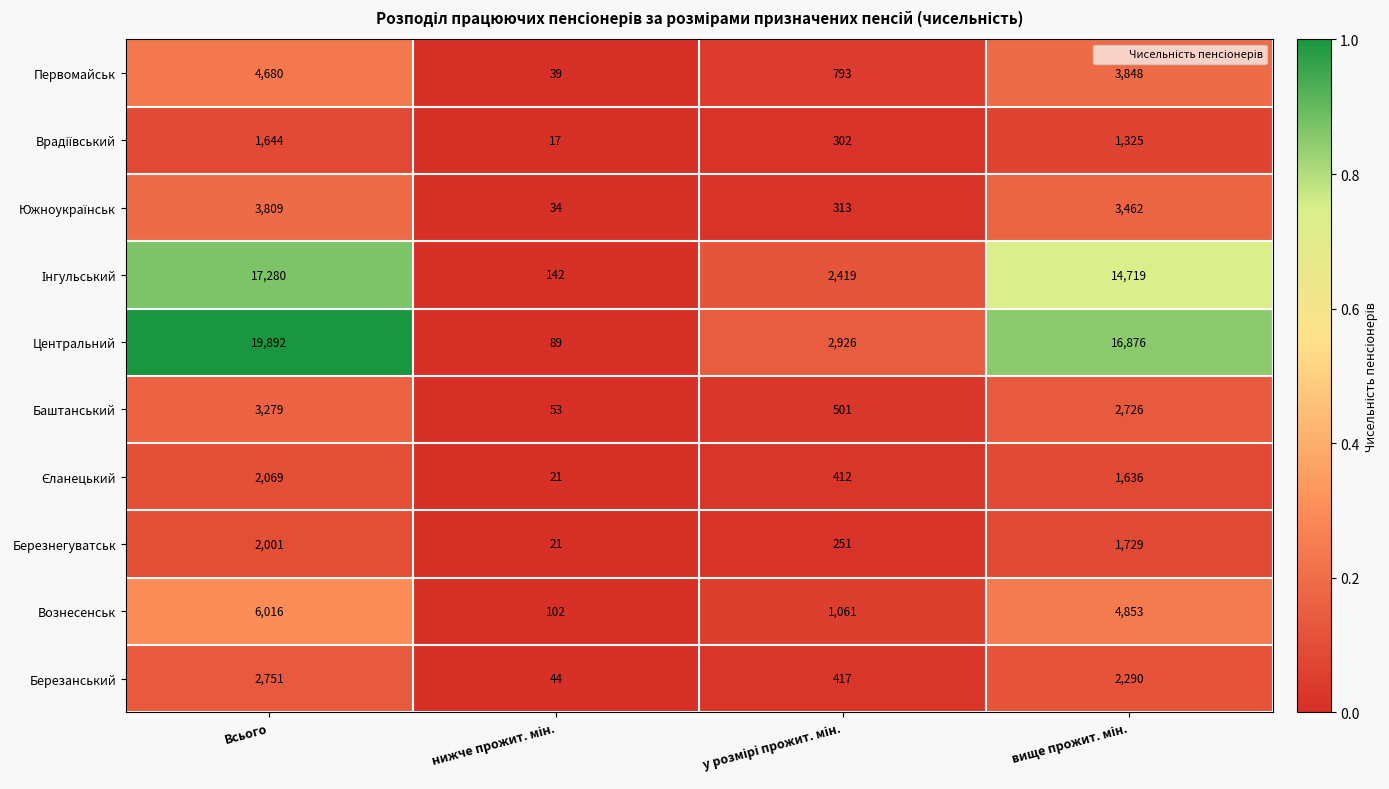

How many categories are shown in the chart?

4